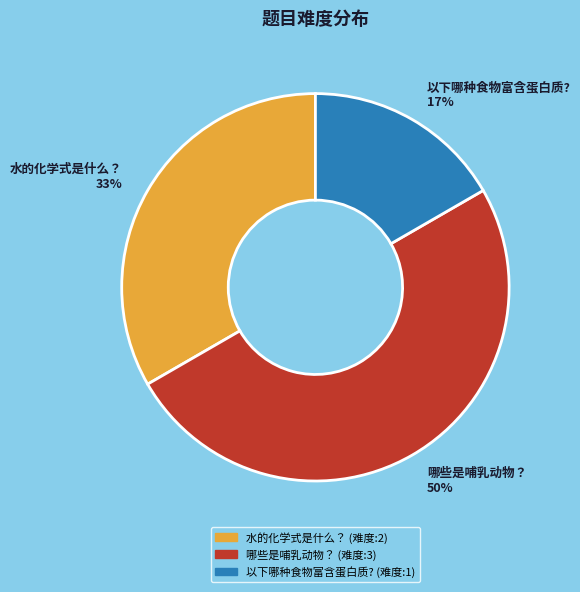

What is the ratio of the value at 哪些是哺乳动物？ 50% to the value at 水的化学式是什么？ 33%?

1.5